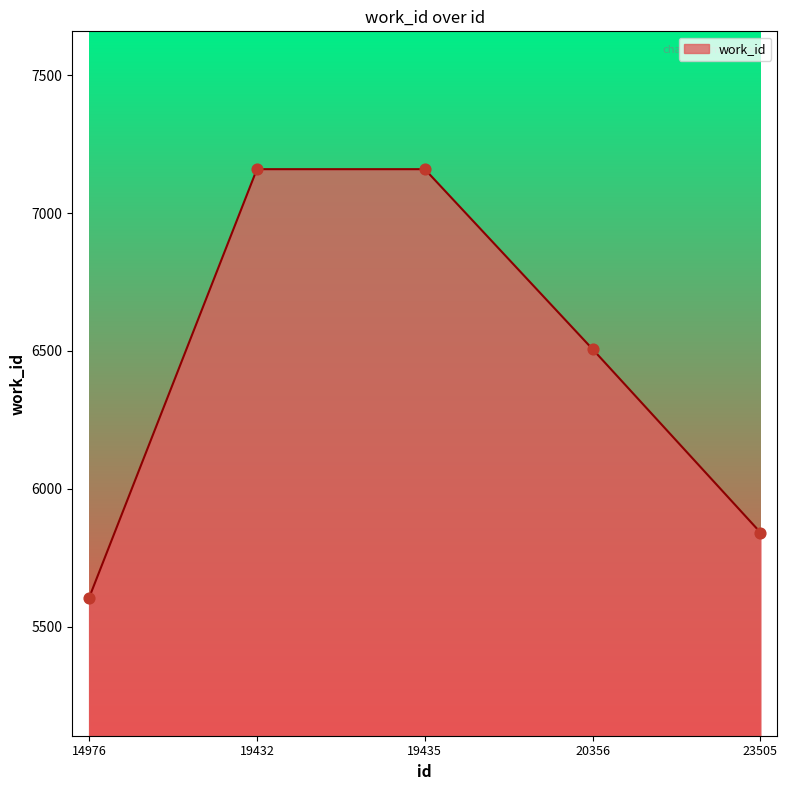

What is the ratio of the value at 14976 to the value at 19435?

0.8